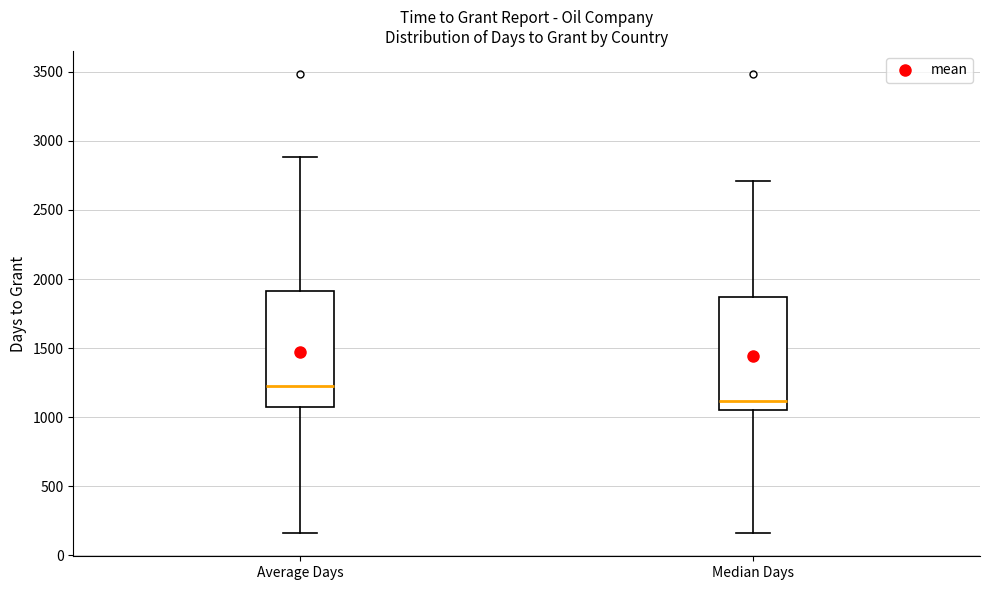

Which box has the highest median line?

Average Days